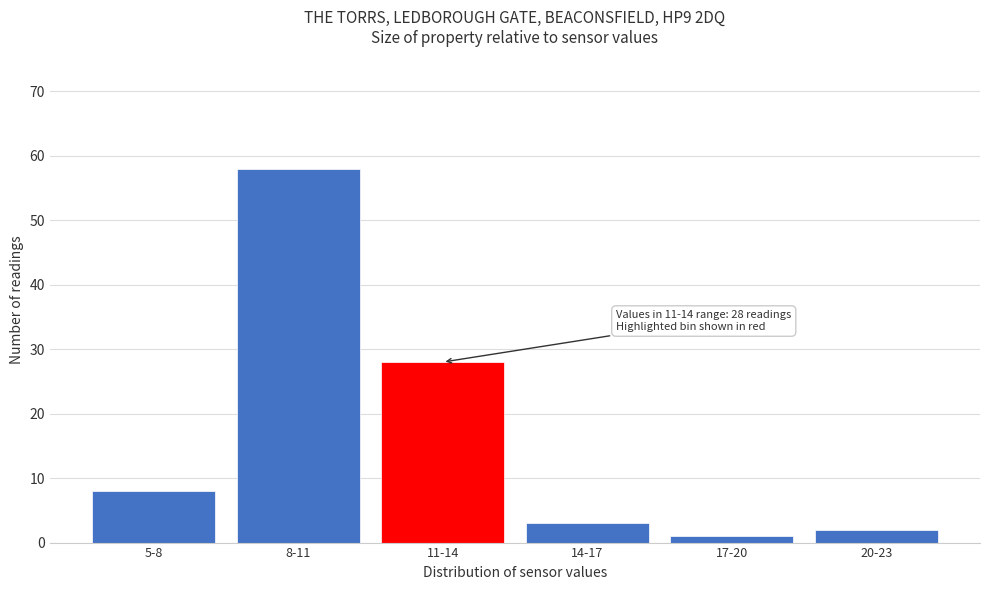

Reading left to right, list all the values displayed in this chart.

8	58	28	3	1	2